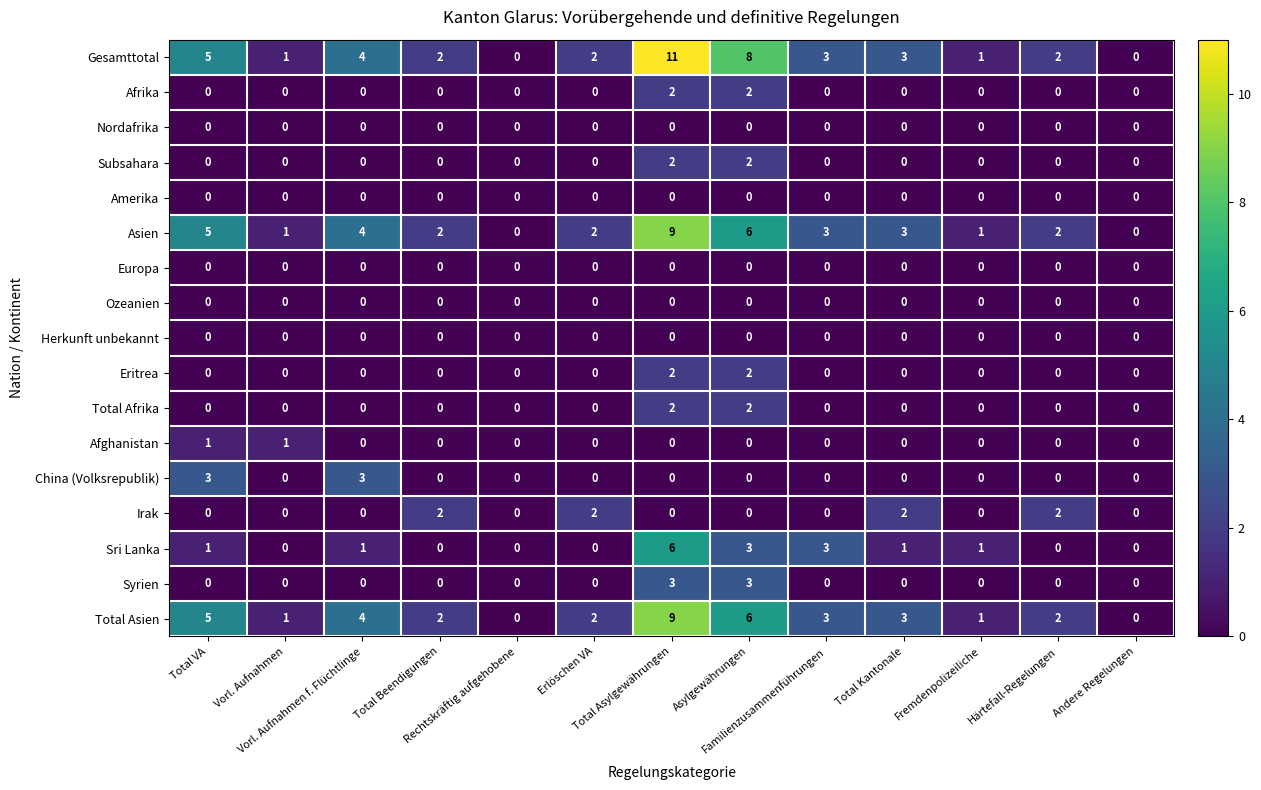

How many Total Asien values are between 1 and 4?

8